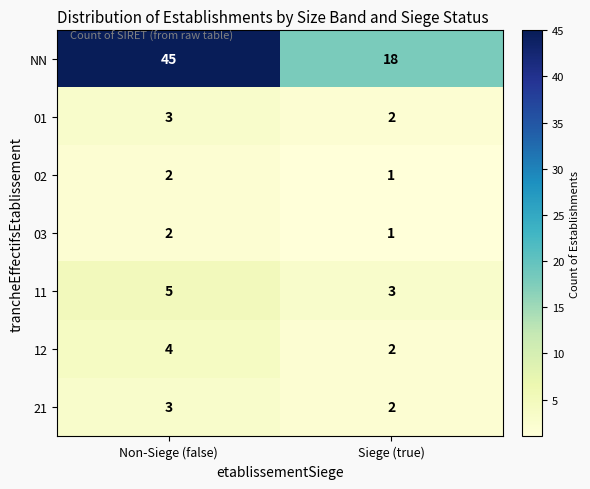

Rank the categories by 02 value from lowest to highest.

Siege (true), Non-Siege (false)